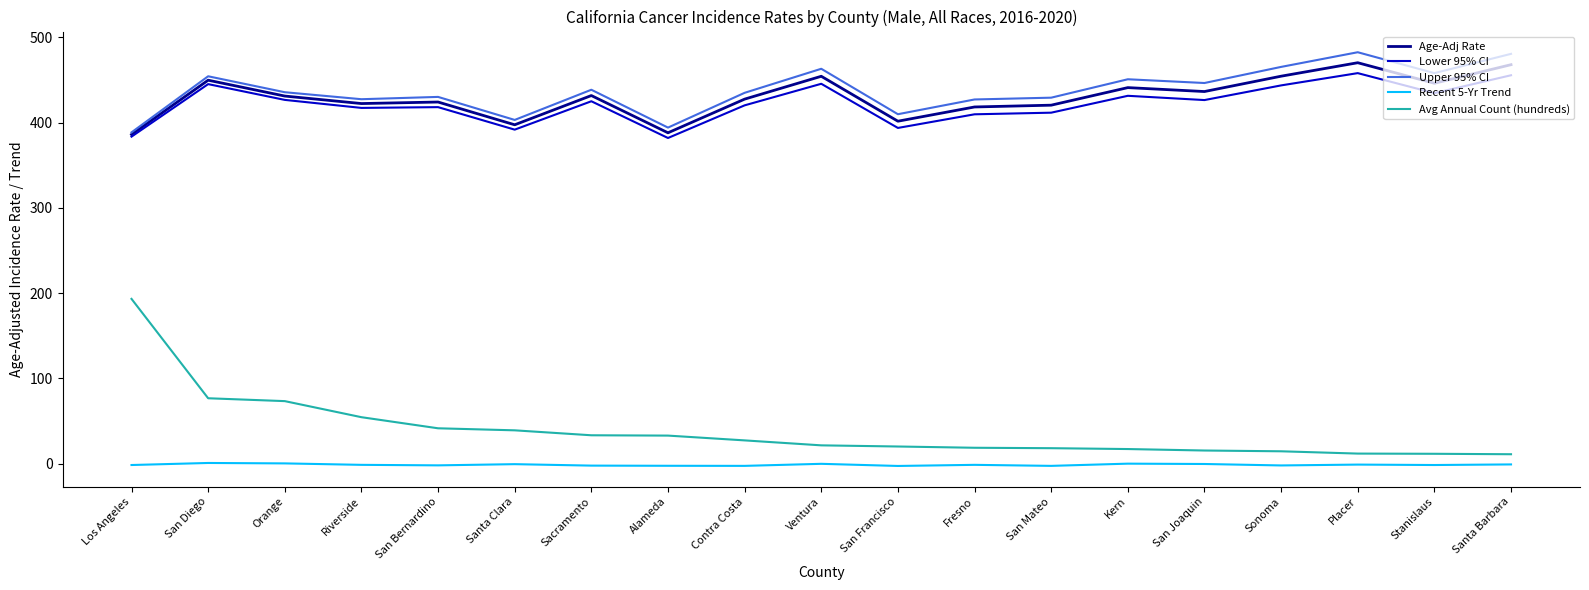

Which series changed the most between San Diego and Contra Costa?

Avg Annual Count (hundreds)